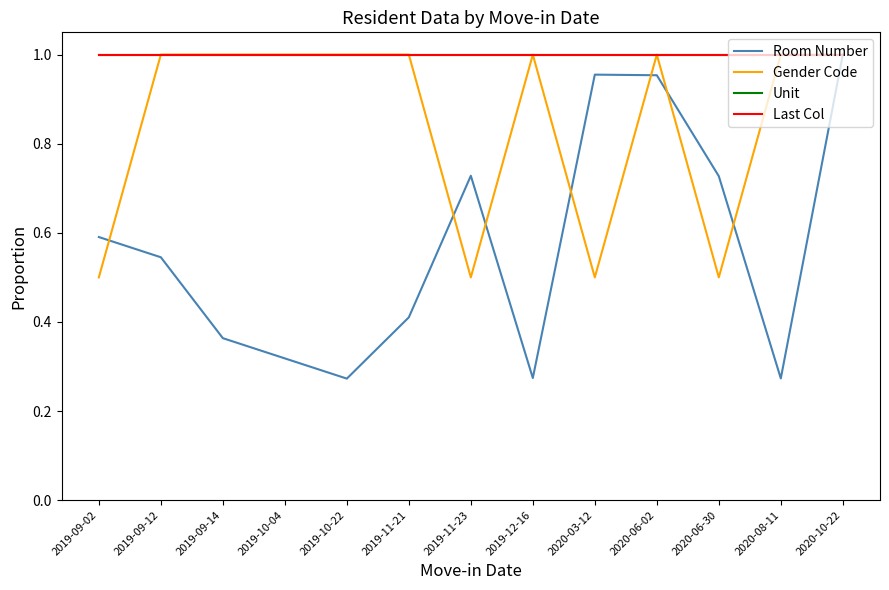

At which label is Unit closest to 1?

2019-09-02